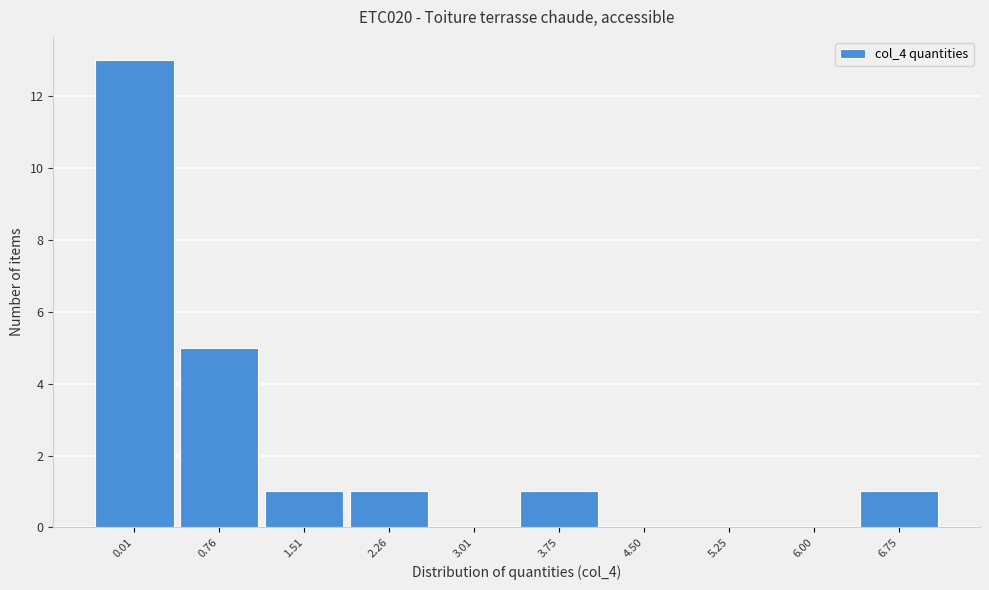

What is the change in value from 0.76 to 4.50?

-5